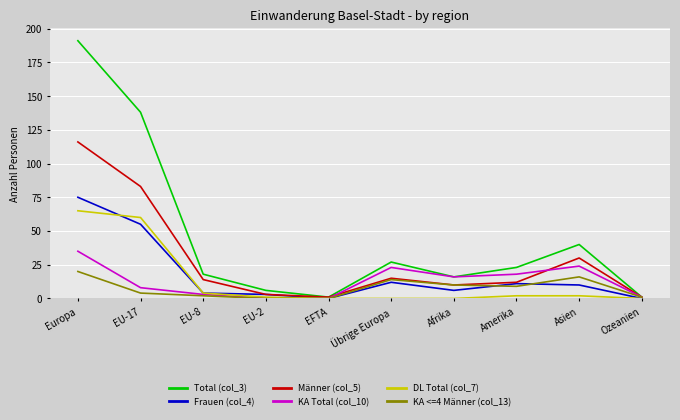

Which series has the widest spread of values?

Total (col_3)